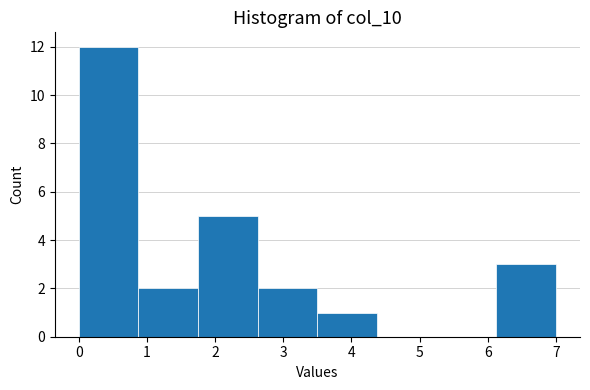

Reading left to right, transcribe this chart: for each bar, give the range it covers on the x-axis and its height. Neither the bar edges nor the heights are printed on the chart, so give them approximately, as read against the axes.

0.0 to 0.9: 12
0.9 to 1.8: 2
1.8 to 2.6: 5
2.6 to 3.5: 2
3.5 to 4.4: 1
4.4 to 5.3: 0
5.3 to 6.1: 0
6.1 to 7.0: 3